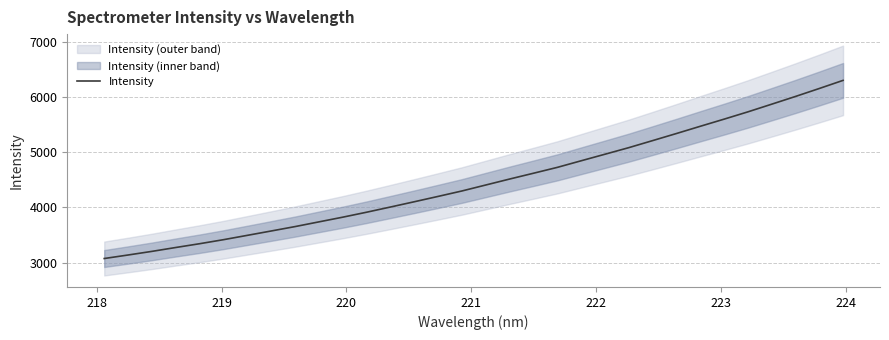

What is the minimum value for Intensity?

3074.2